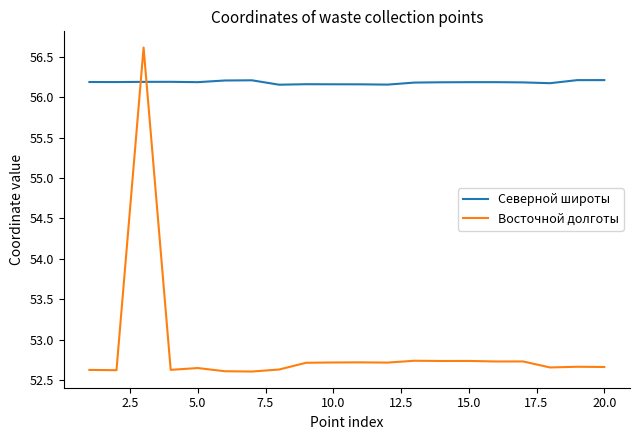

Which series has the largest total across all categories?

Северной широты